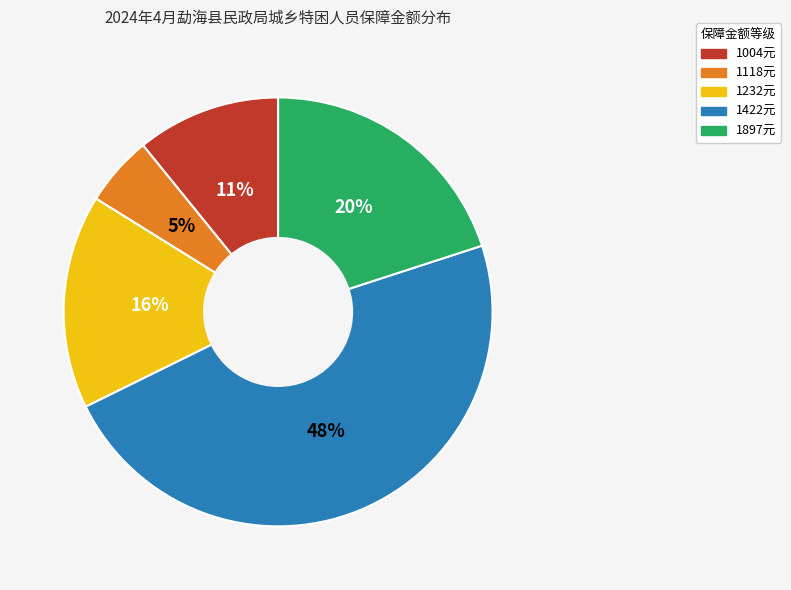

Is there a majority slice in this chart?

No